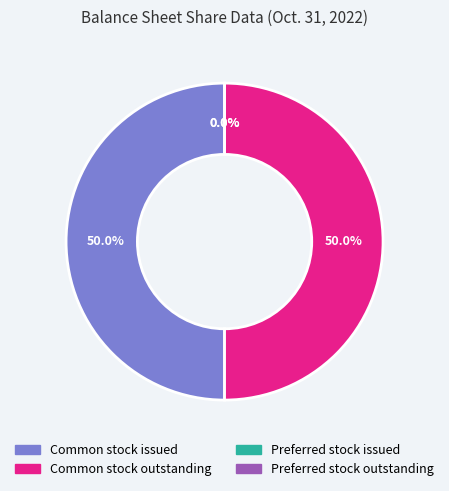

Combined, do Common stock, shares outstanding and Preferred Stock, shares outstanding account for over 50%?

No